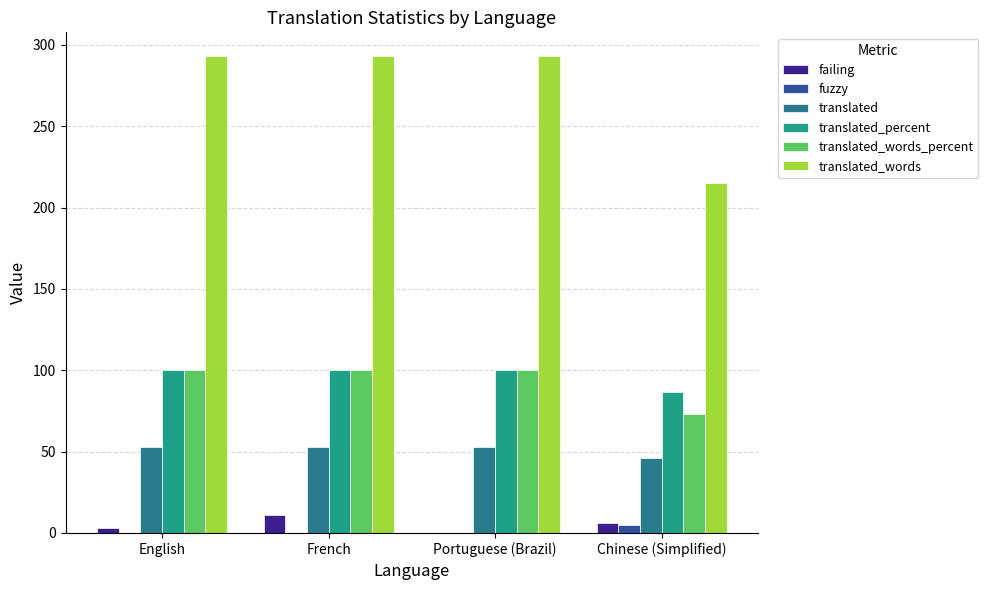

What is the difference between the highest and lowest values at French?

293.0